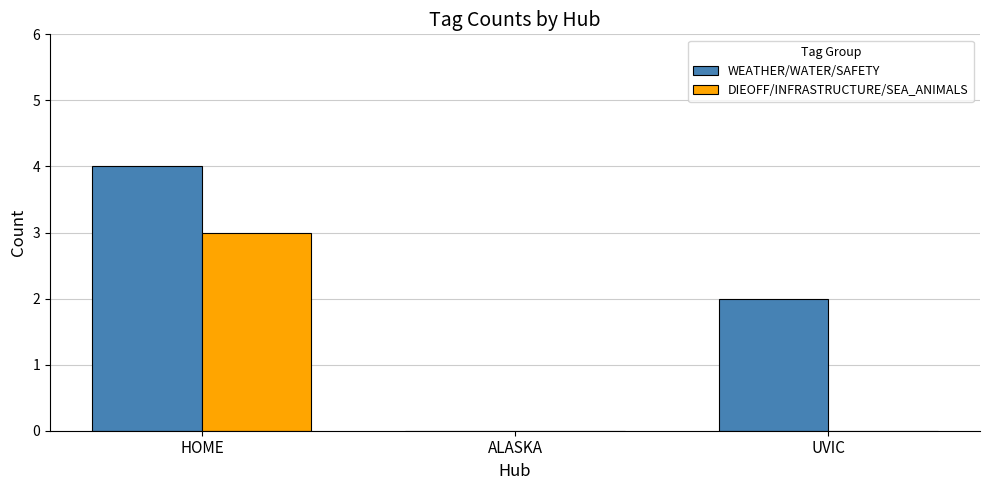

The value of DIEOFF/INFRASTRUCTURE/SEA_ANIMALS at ALASKA is 0. True or false?

True